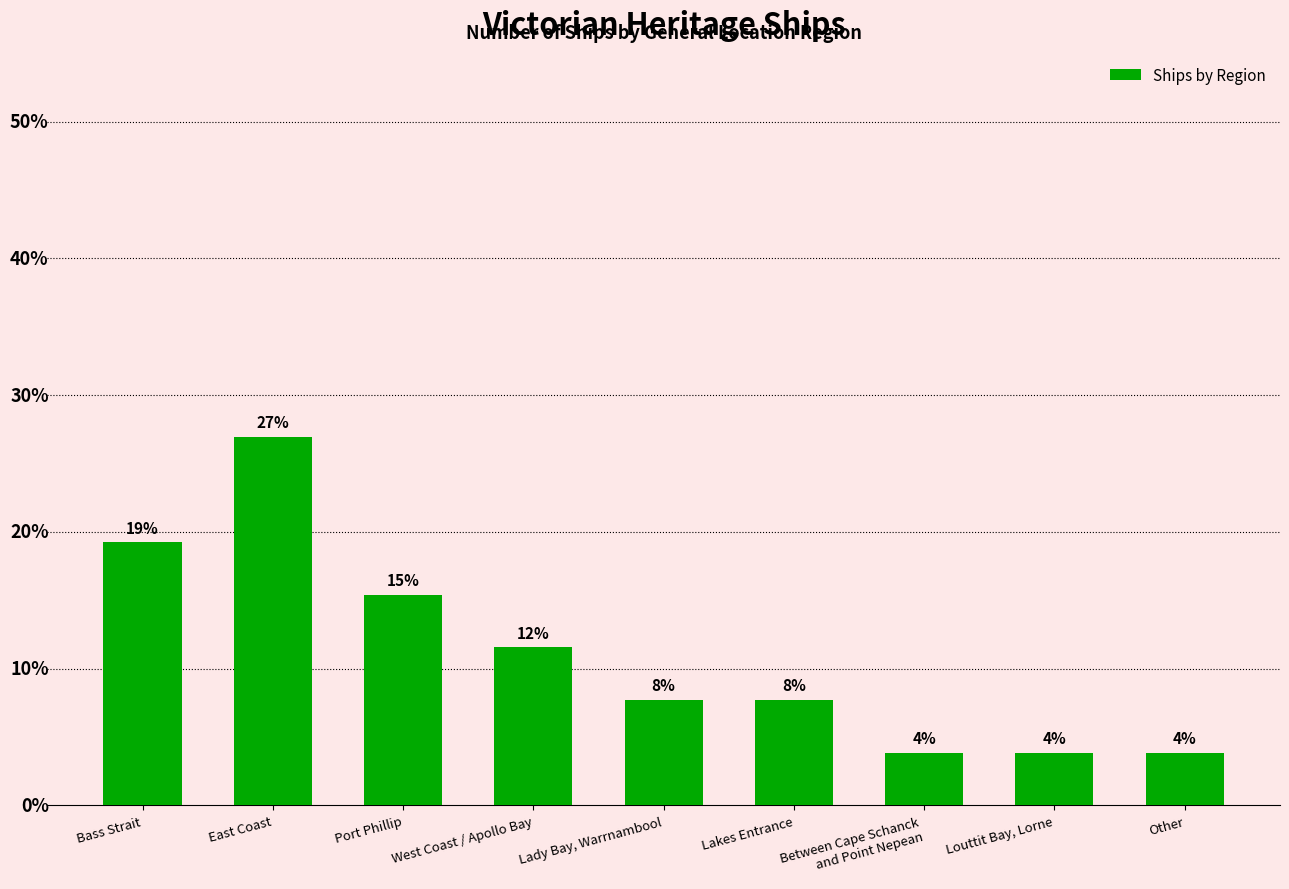

What is the value of the 6th bar from the left?

7.7